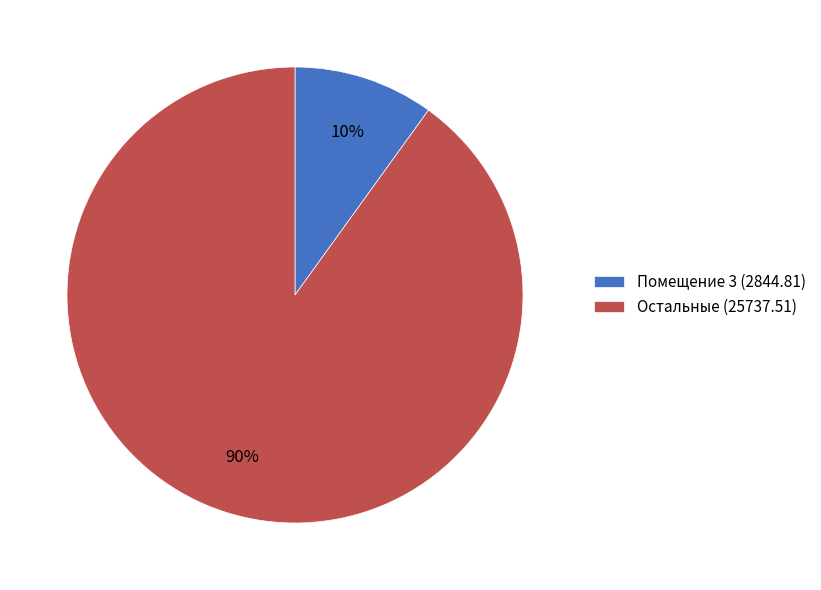

Is there any slice that represents more than half of the pie?

Yes